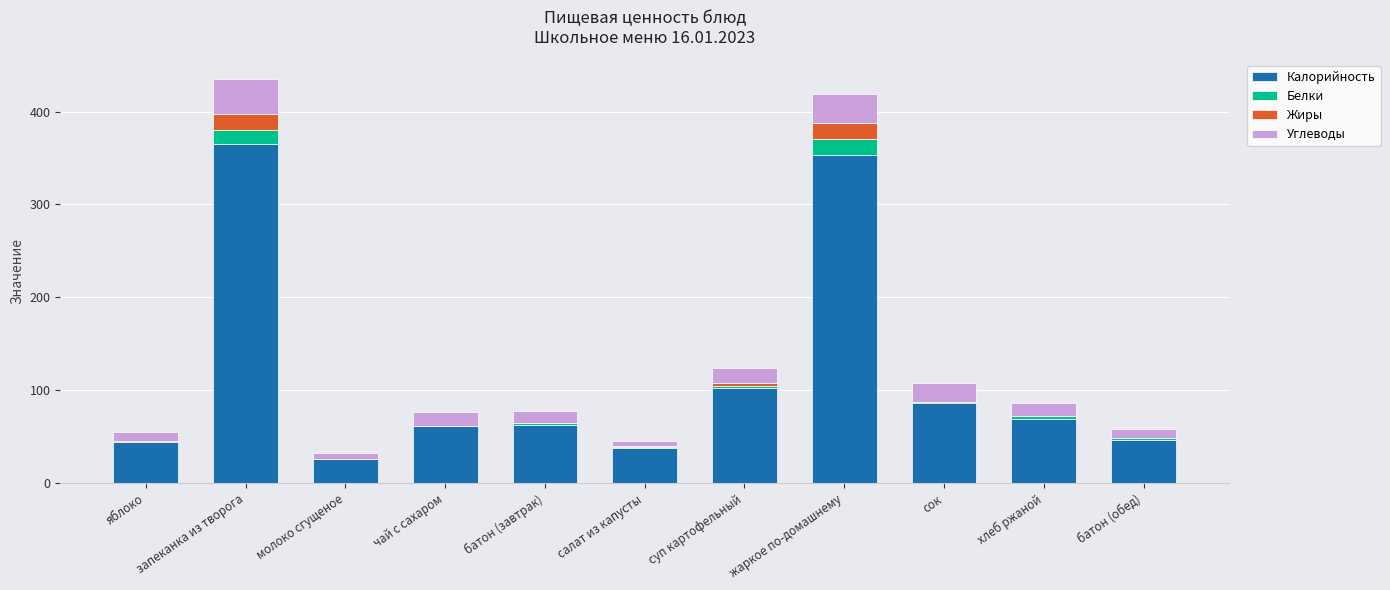

True or false: Калорийность has a value of 37.8 at салат из капусты.

True